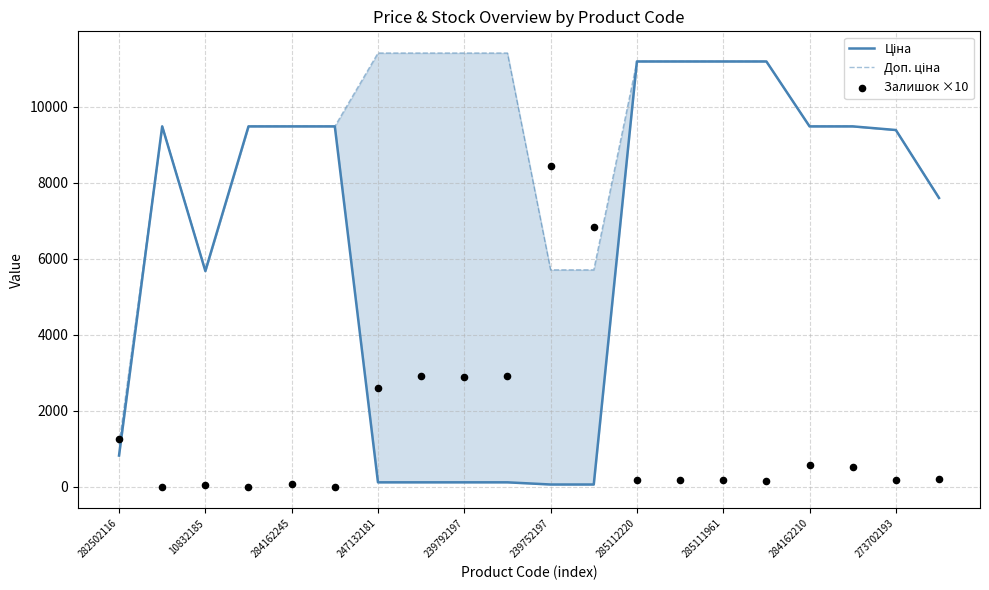

Is the value of Залишок ×10 at 284162210 greater than the value of Доп. ціна at 10832185?

No